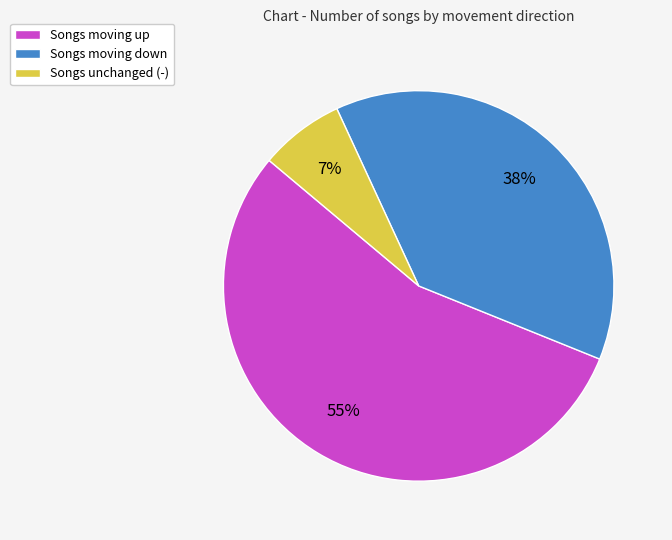

What percentage is the Songs moving up slice, to the nearest percent?

55%